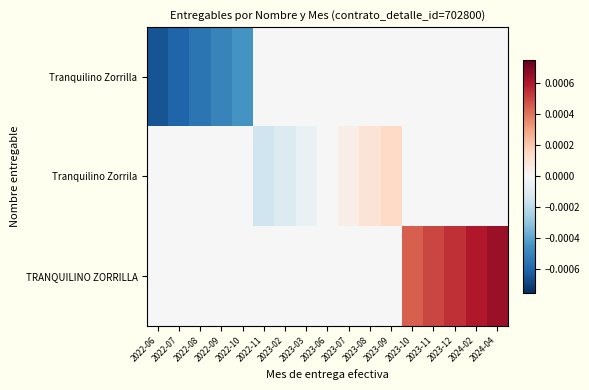

True or false: TRANQUILINO ZORRILLA has a value of 0.0 at 2022-08.

True